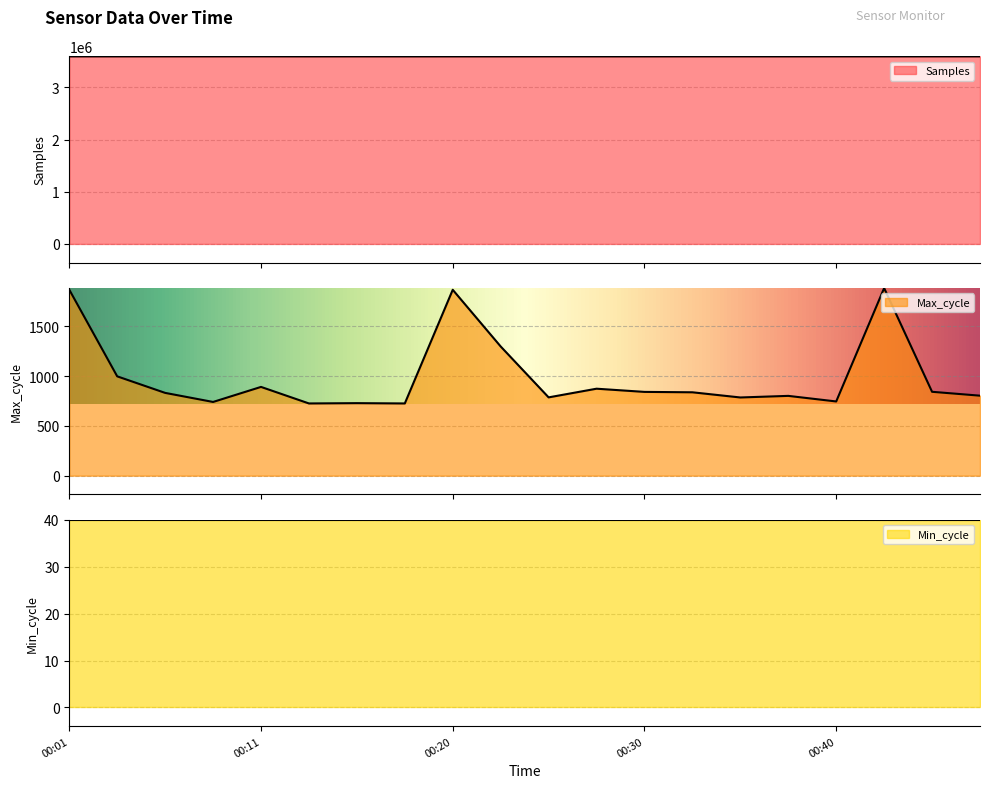

Is it true that Samples equals 5984065 at 00:23?

False